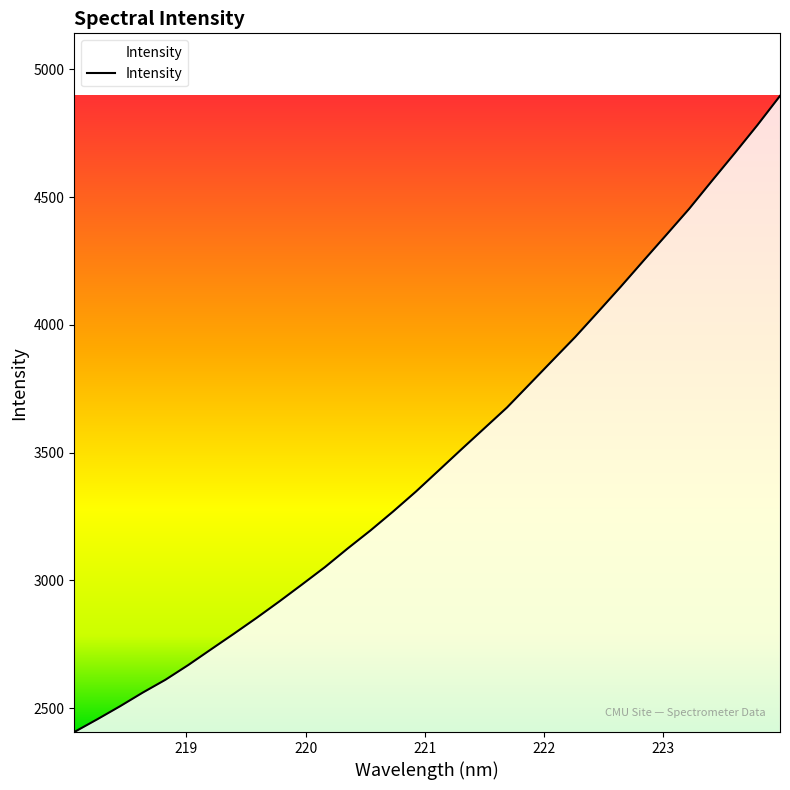

How many series are shown in this chart?

1